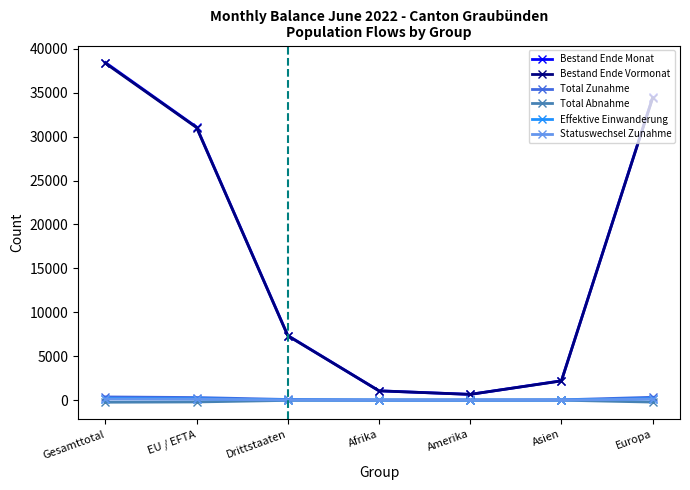

What is the difference between the highest and lowest values at Europa?

34684